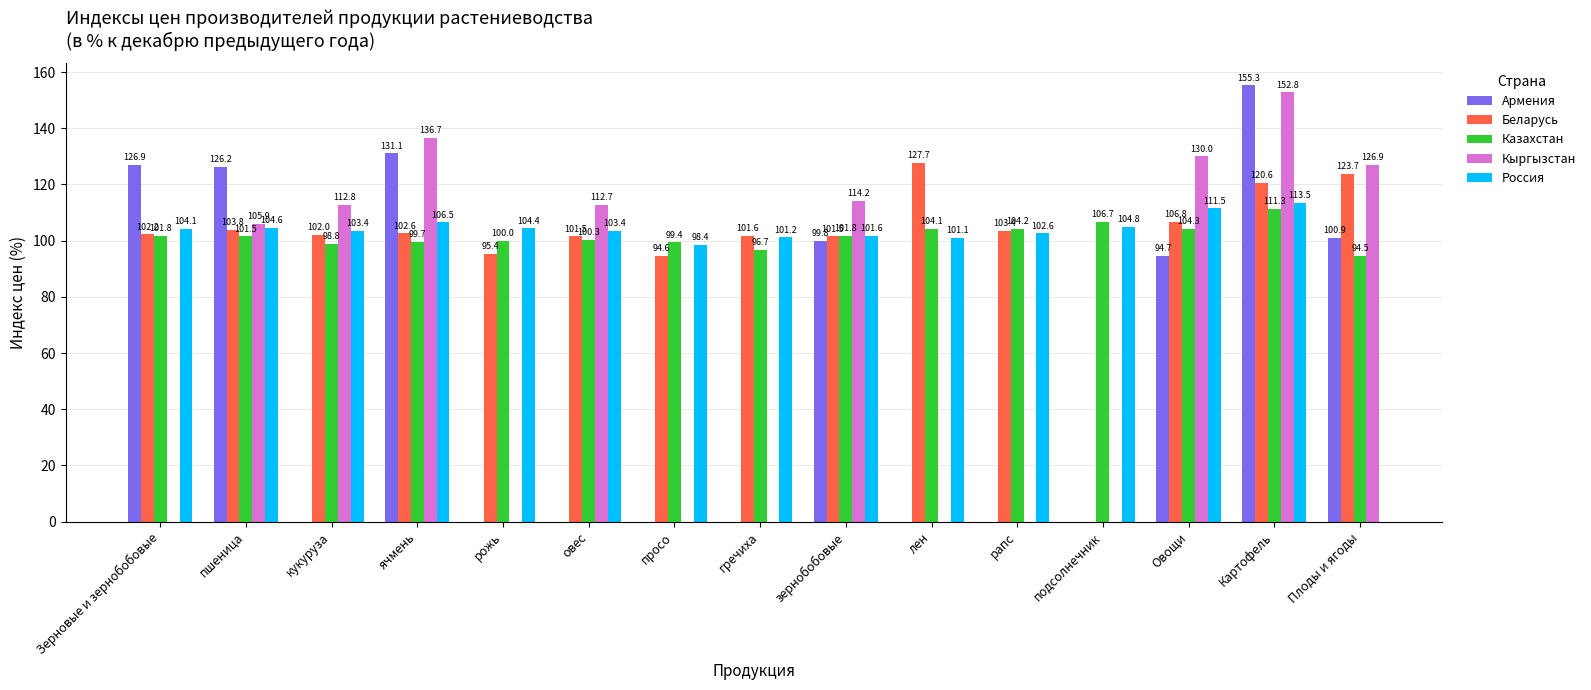

The value of Казахстан at Зерновые и зернобобовые is 177.2. True or false?

False